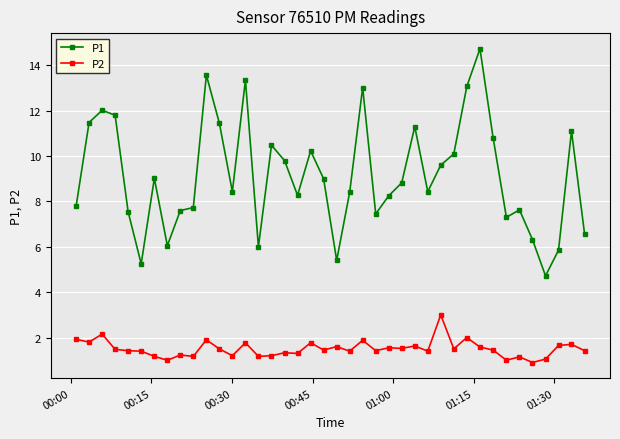

What is the minimum value for P1?

4.7